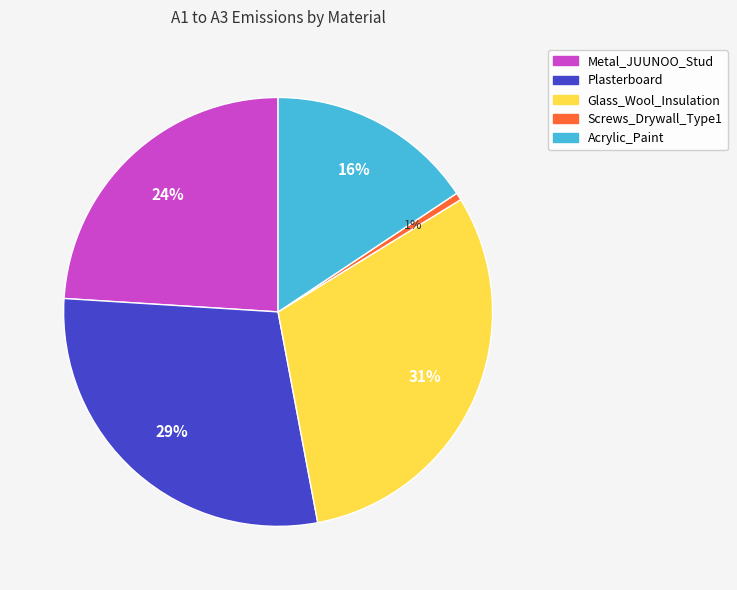

Does Metal_JUUNOO_Stud account for over 50% of the chart?

No